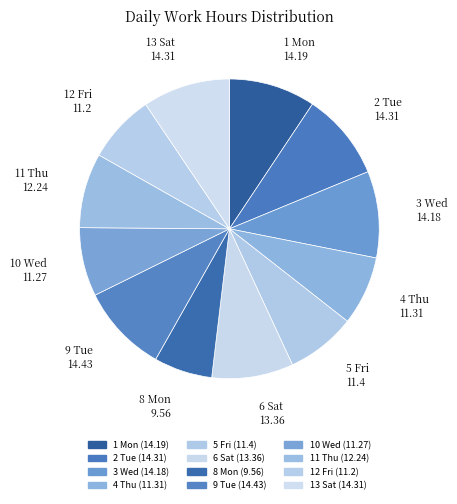

Rank the categories by value from highest to lowest.

9 Tue, 2 Tue, 13 Sat, 1 Mon, 3 Wed, 6 Sat, 11 Thu, 5 Fri, 4 Thu, 10 Wed, 12 Fri, 8 Mon